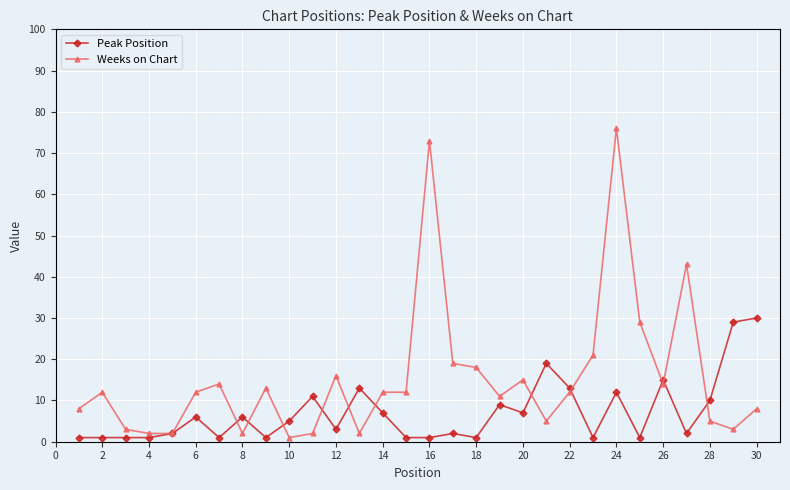

What is the difference between the second highest and second lowest values in the Weeks on Chart series?

71